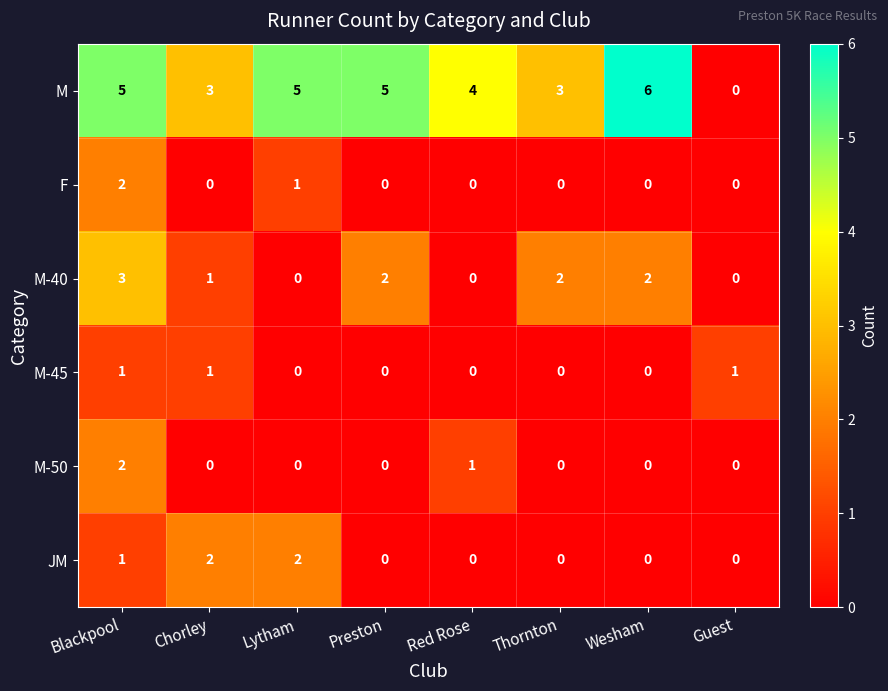

At which category is the sum across all series the highest?

Blackpool